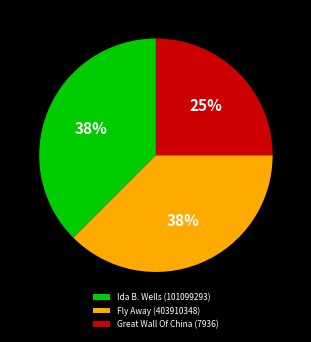

To the nearest percent, what is the combined percentage of Ida B. Wells (101099293) and Fly Away (403910348)?

75%